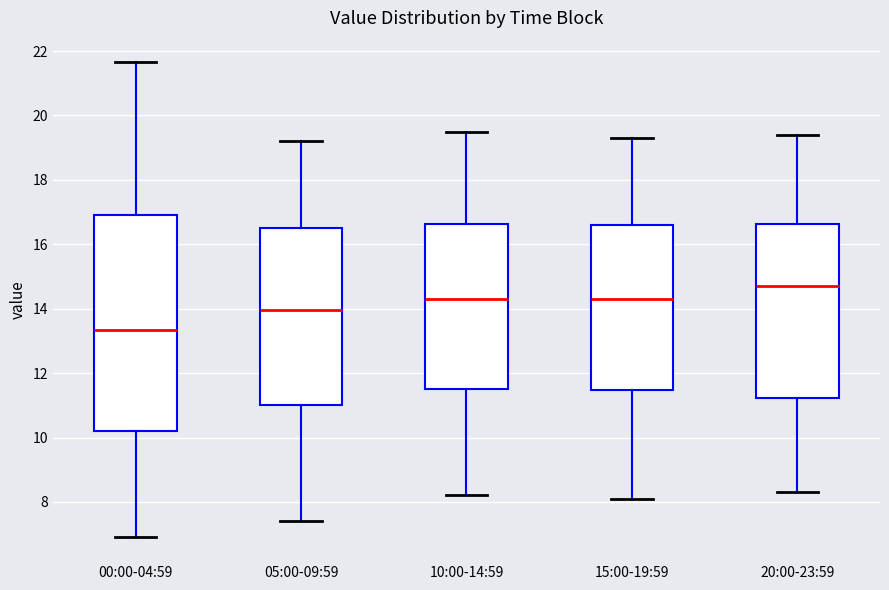

Which box has the highest median line?

20:00-23:59